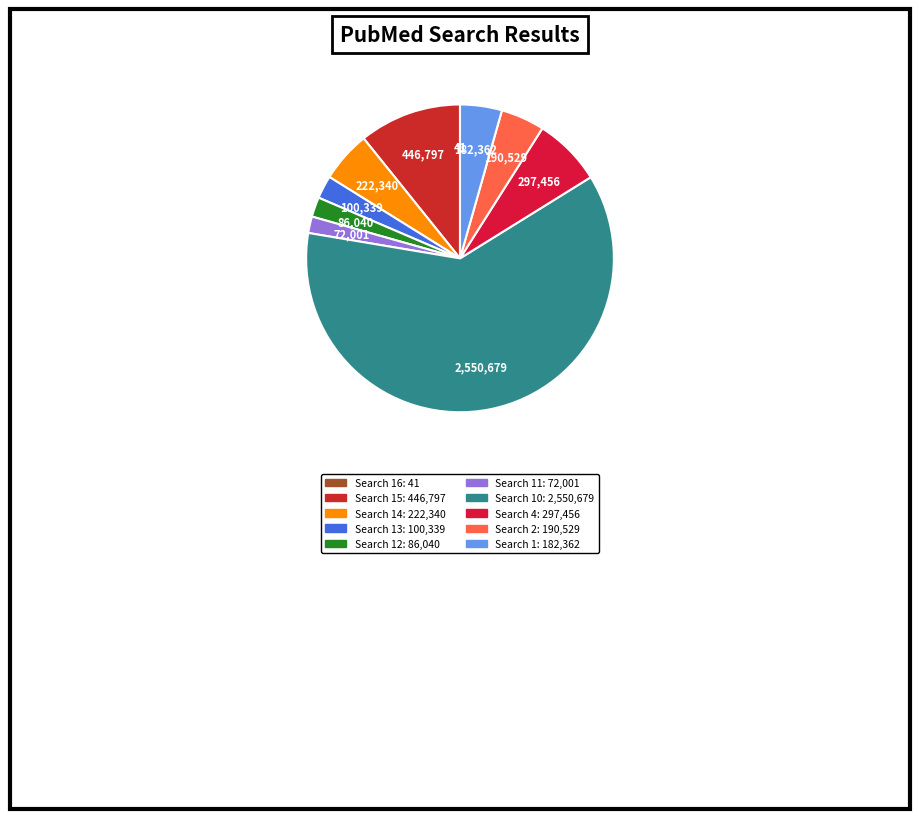

Rank the categories by value from highest to lowest.

Search 10, Search 15, Search 4, Search 14, Search 2, Search 1, Search 13, Search 12, Search 11, Search 16